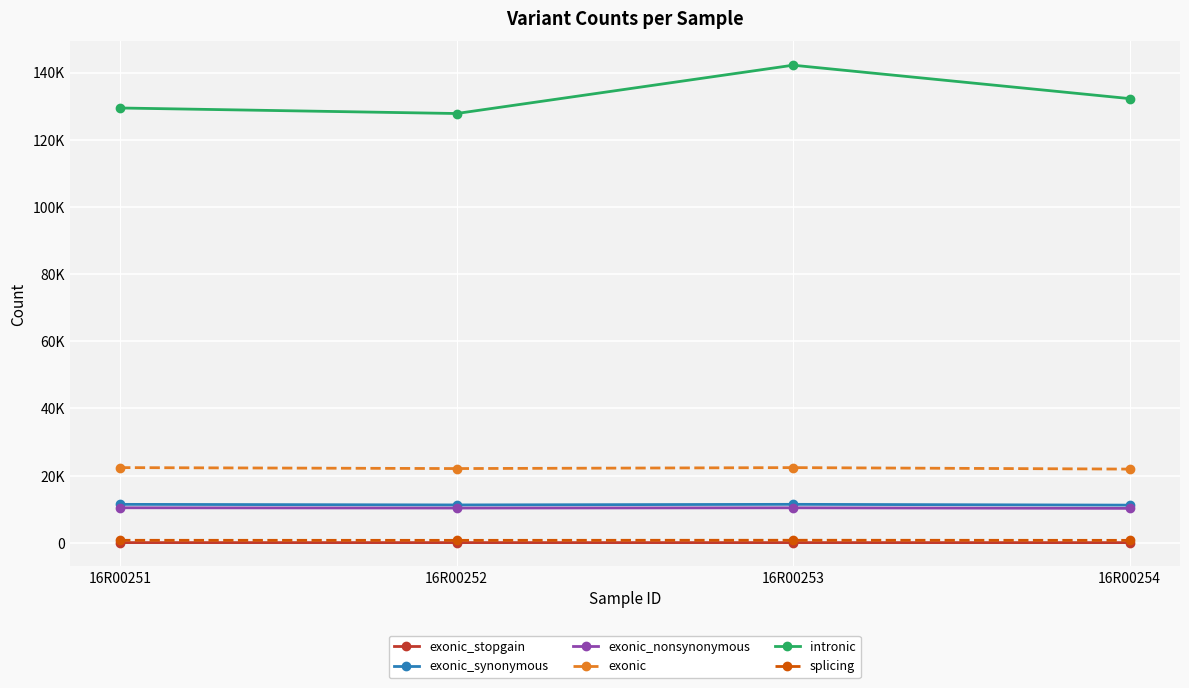

What are all the series names shown in the legend?

exonic_stopgain, exonic_synonymous, exonic_nonsynonymous, exonic, intronic, splicing